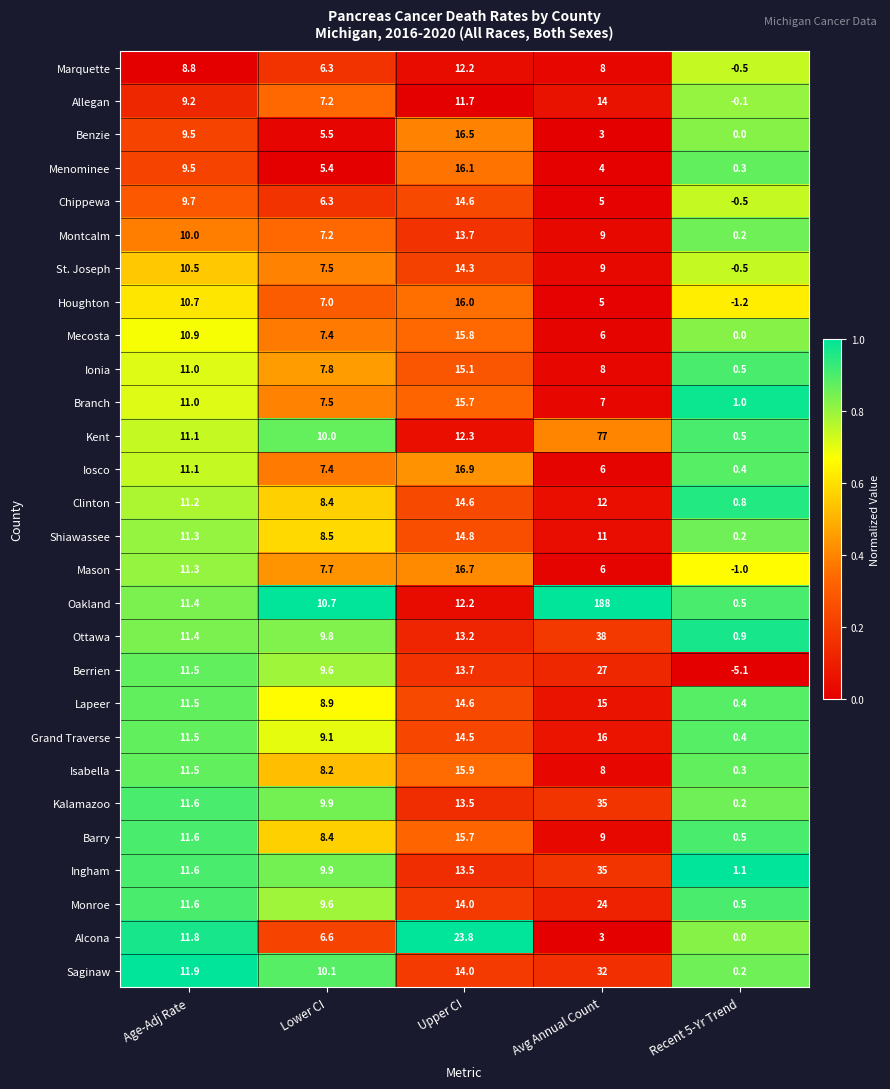

At how many categories does at least one series exceed 0?

5